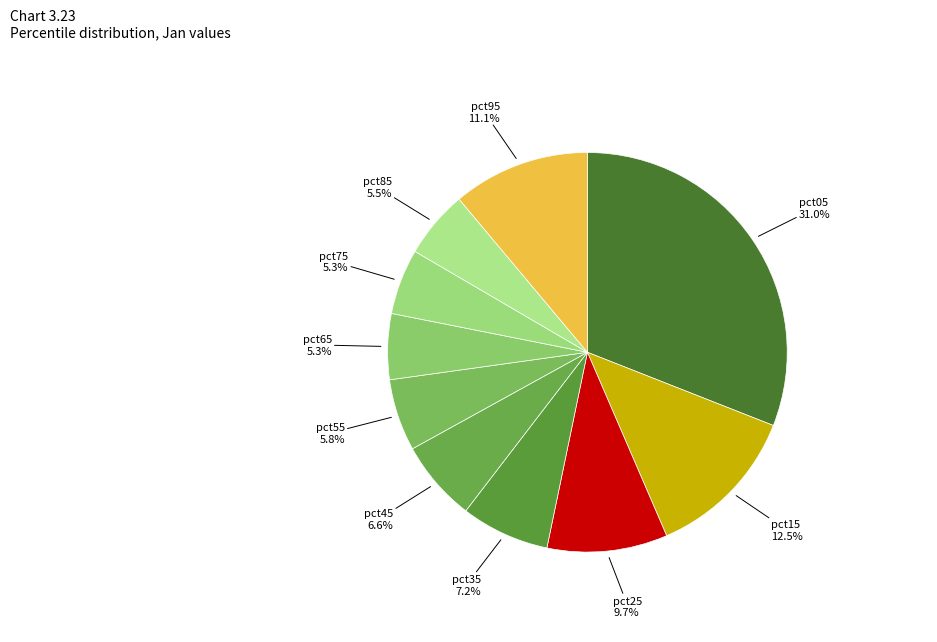

Which category has the biggest portion of the pie?

pct05